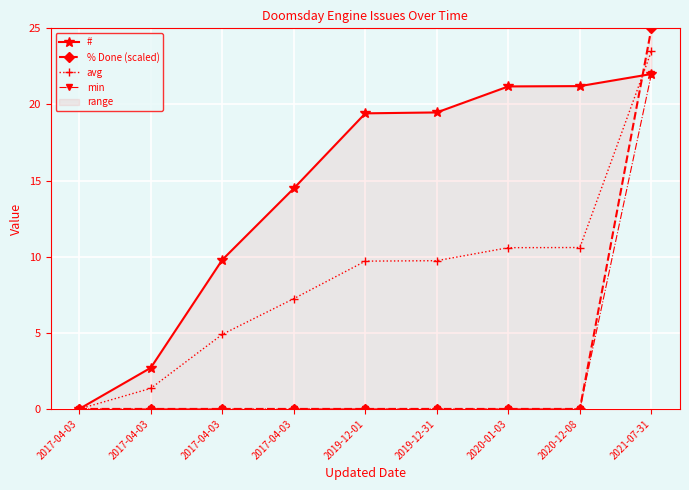

What is the difference between the maximum and minimum values in the min series?

22.0